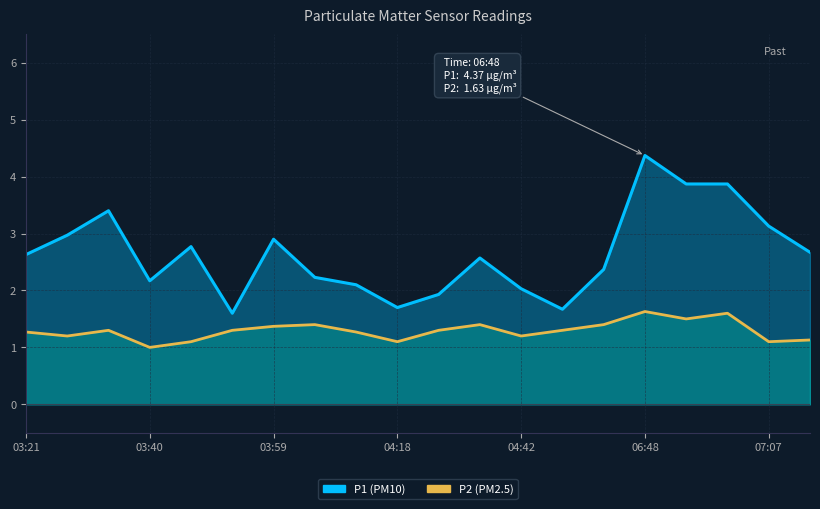

What is the maximum value shown in the chart?

4.4